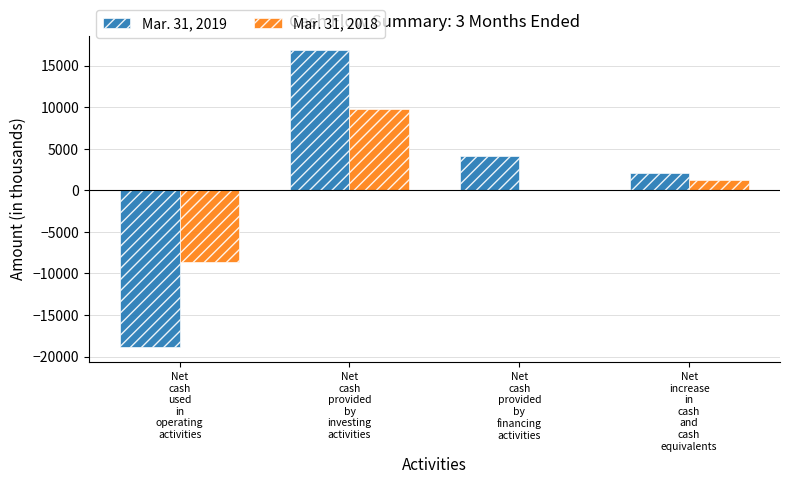

True or false: Mar. 31, 2018 has a value of 9750 at Net
cash
provided
by
investing
activities.

True